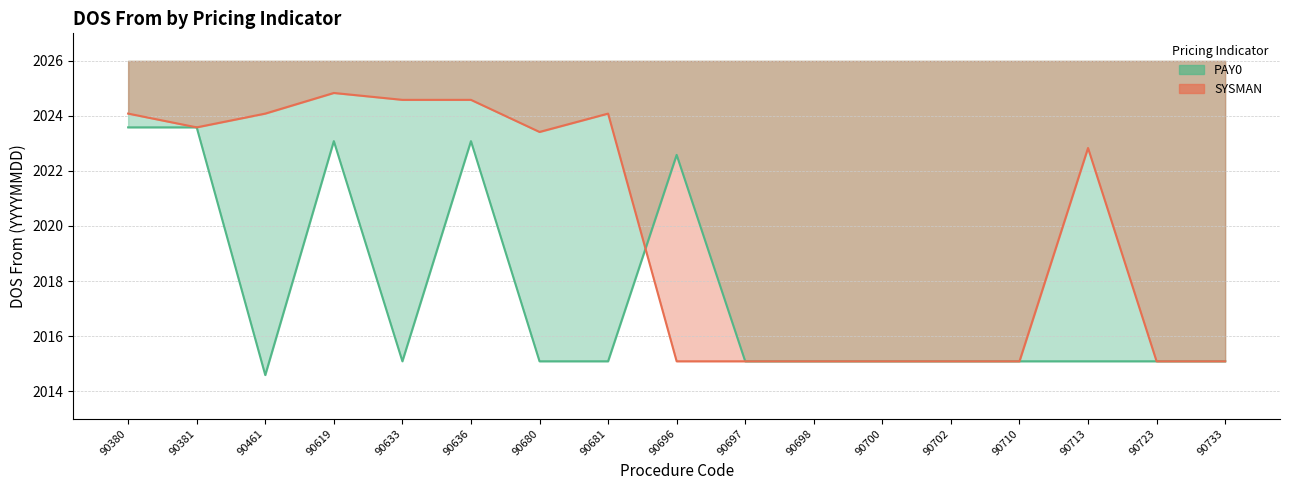

Where do PAY0 and SYSMAN first cross each other?

90681 and 90696